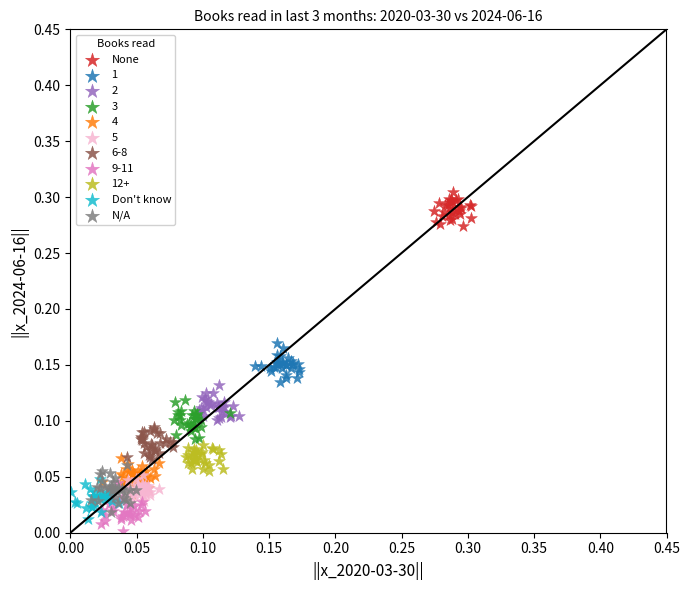

Which series reaches the maximum Y coordinate?

None